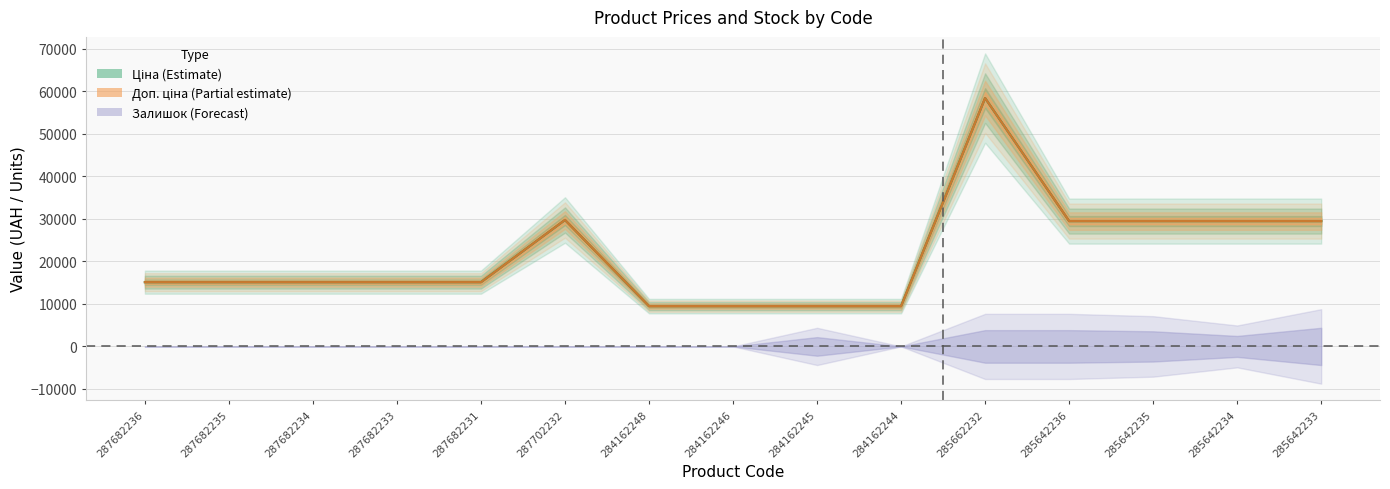

What is the total value across all series at 287682231?

30240.0